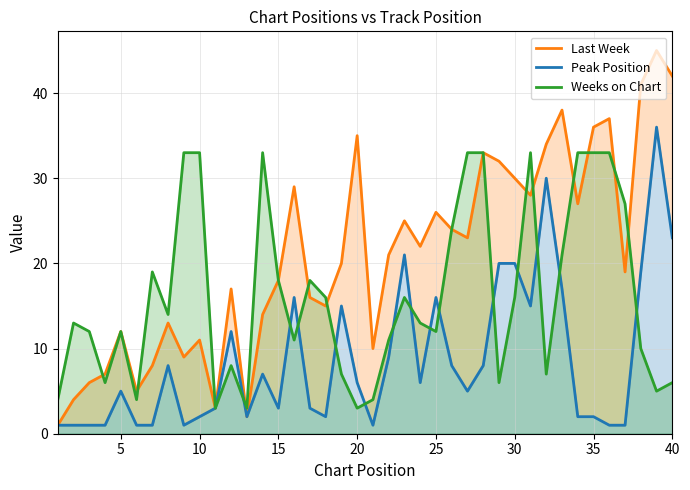

At how many categories does at least one series exceed 11?

34